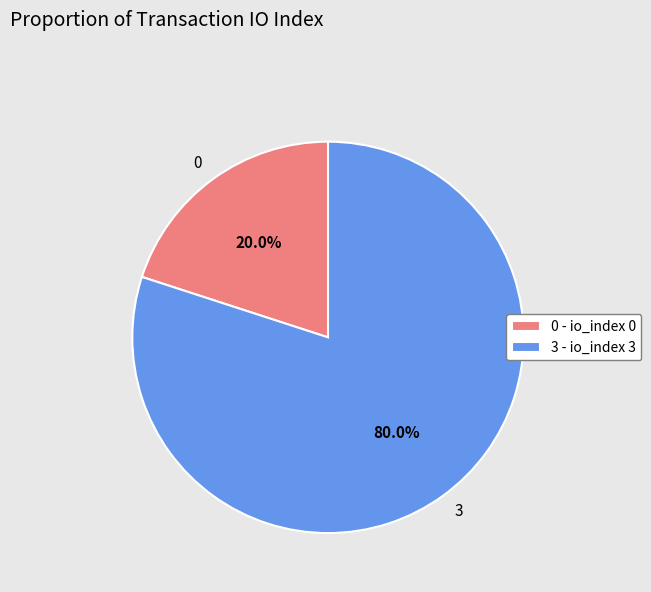

Which has a higher value, 0 or 3?

3